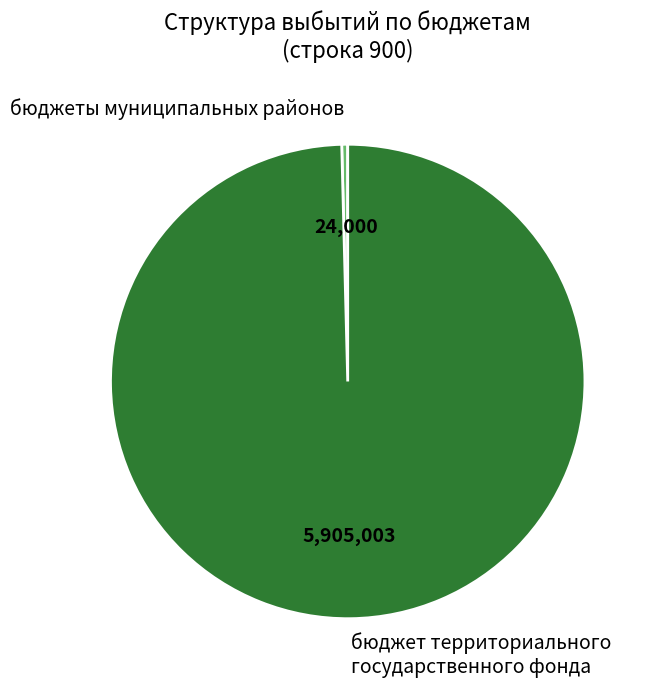

Rank the categories by value from lowest to highest.

бюджеты муниципальных районов, бюджет территориального государственного фонда